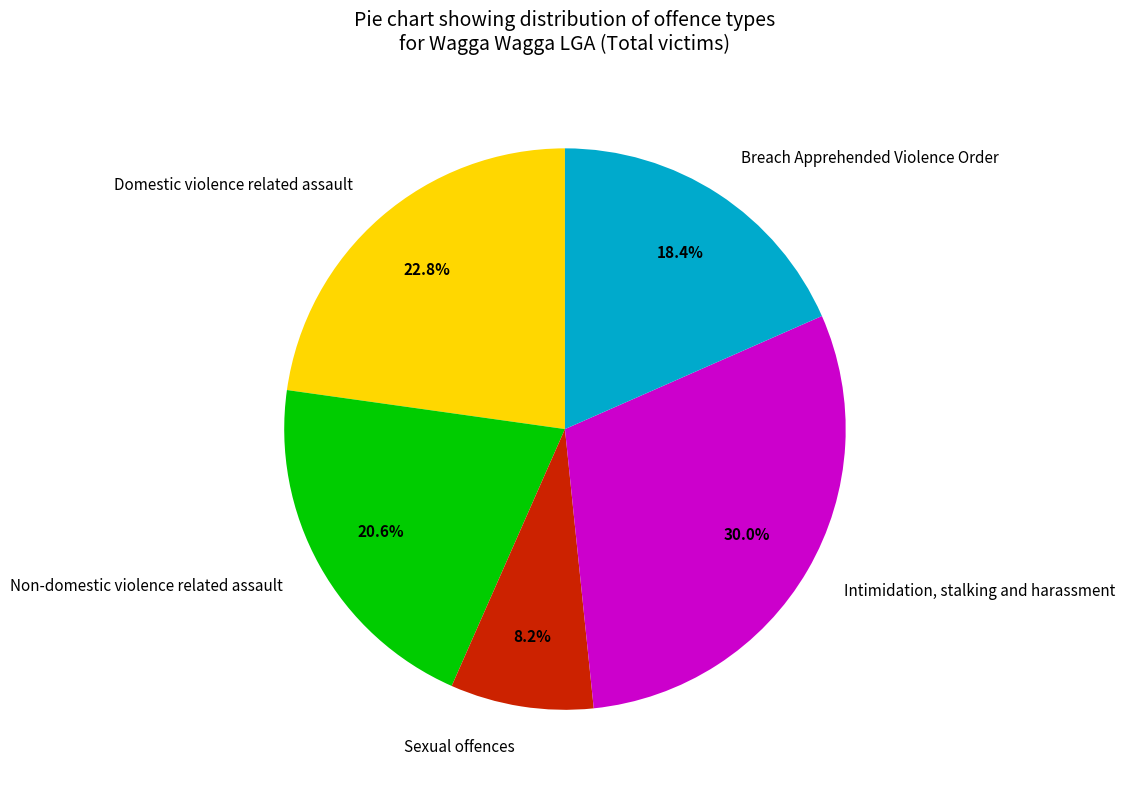

To the nearest percent, what portion does Domestic violence related assault represent?

23%